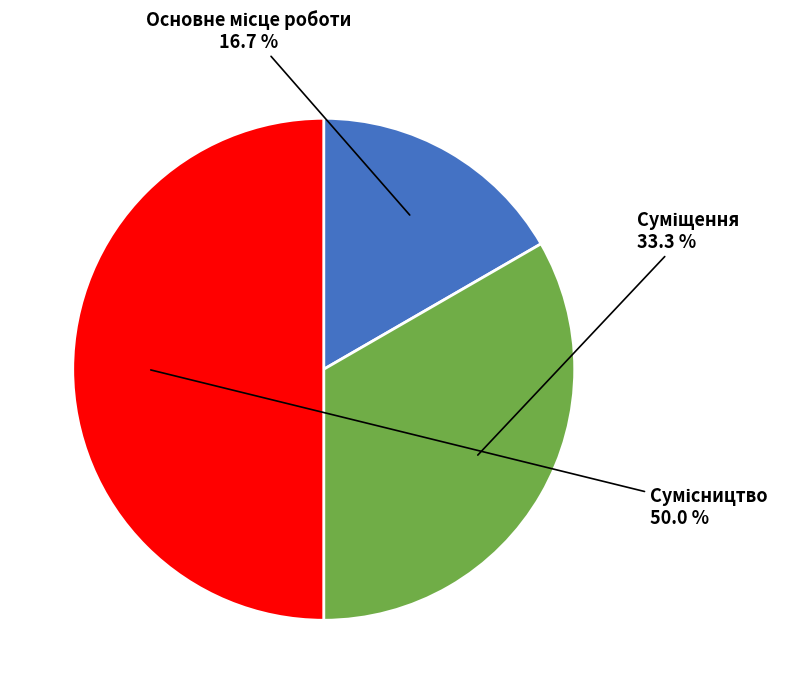

Rank the categories by value from highest to lowest.

Сумісництво, Суміщення, Основне місце роботи